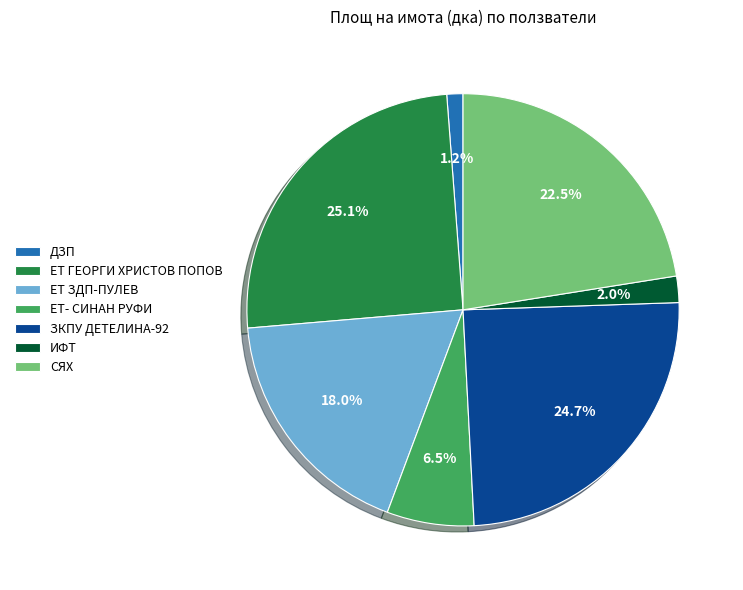

Does any single category account for the majority?

No